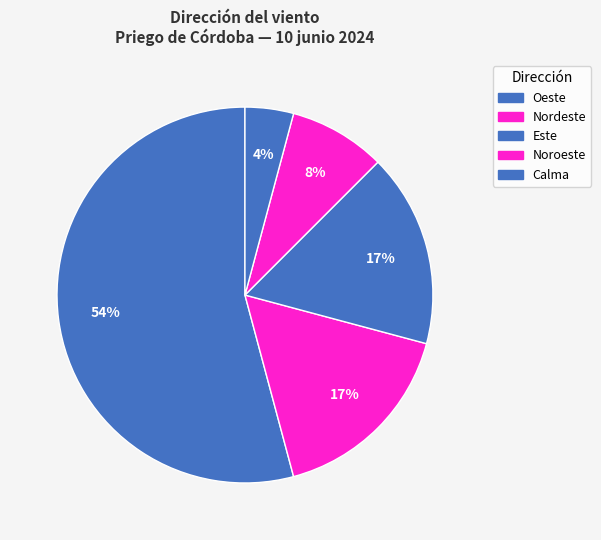

To the nearest percent, what portion does Oeste represent?

54%